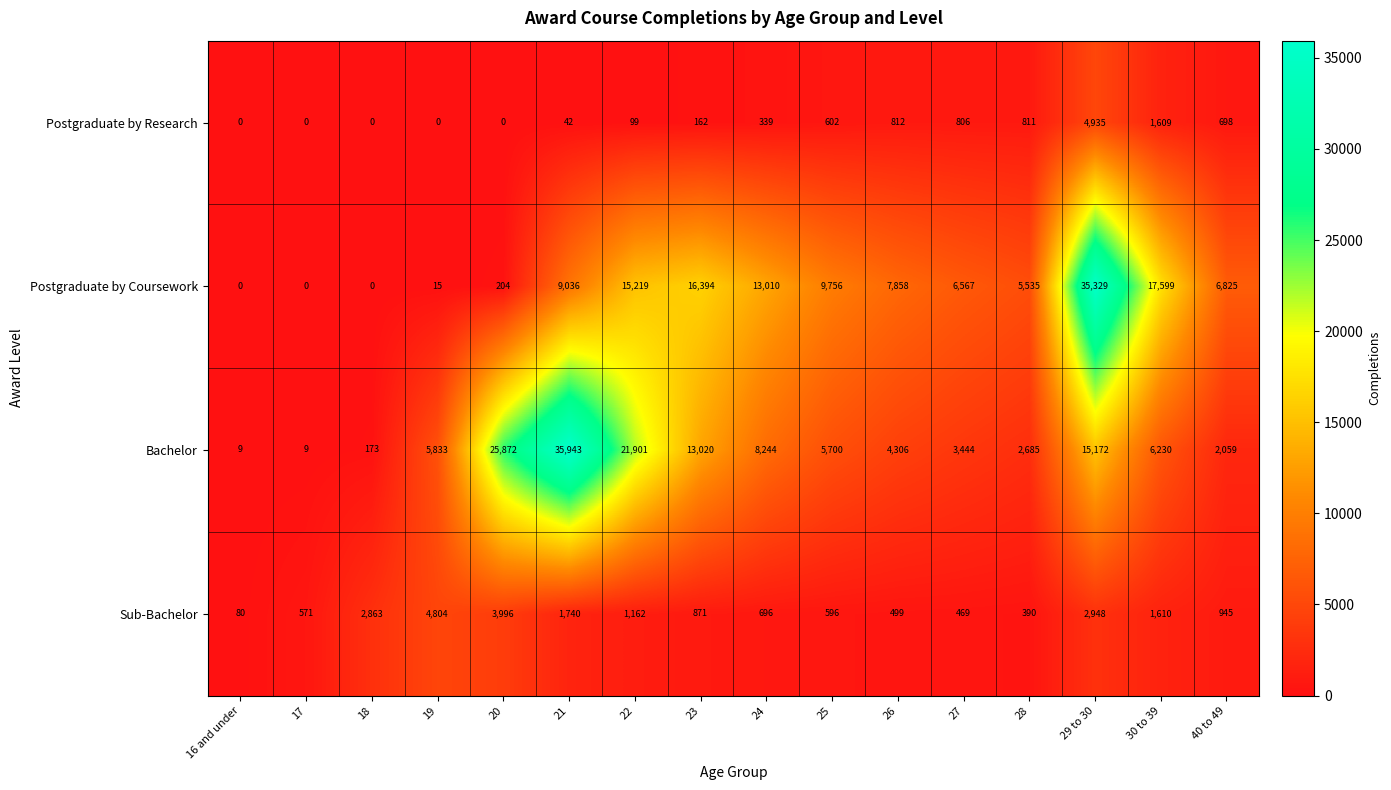

Where is Bachelor nearest to the value 17976?

29 to 30